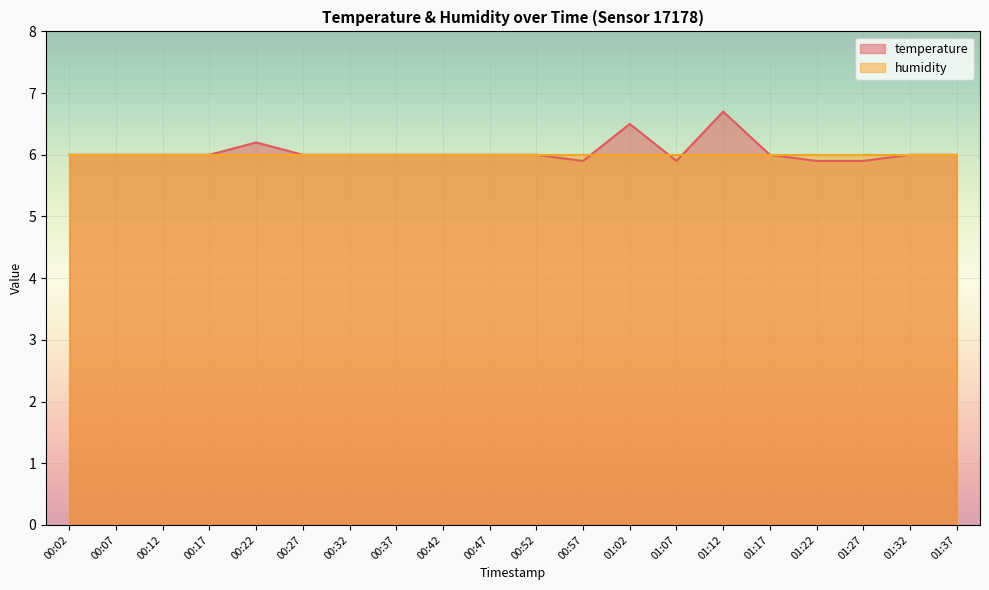

How many points are higher than both their immediate neighbors (excluding endpoints)?

3